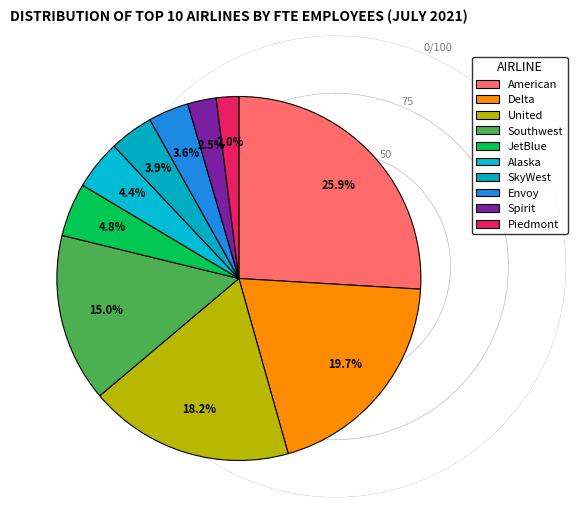

Is the sum of Spirit and Delta greater than half?

No